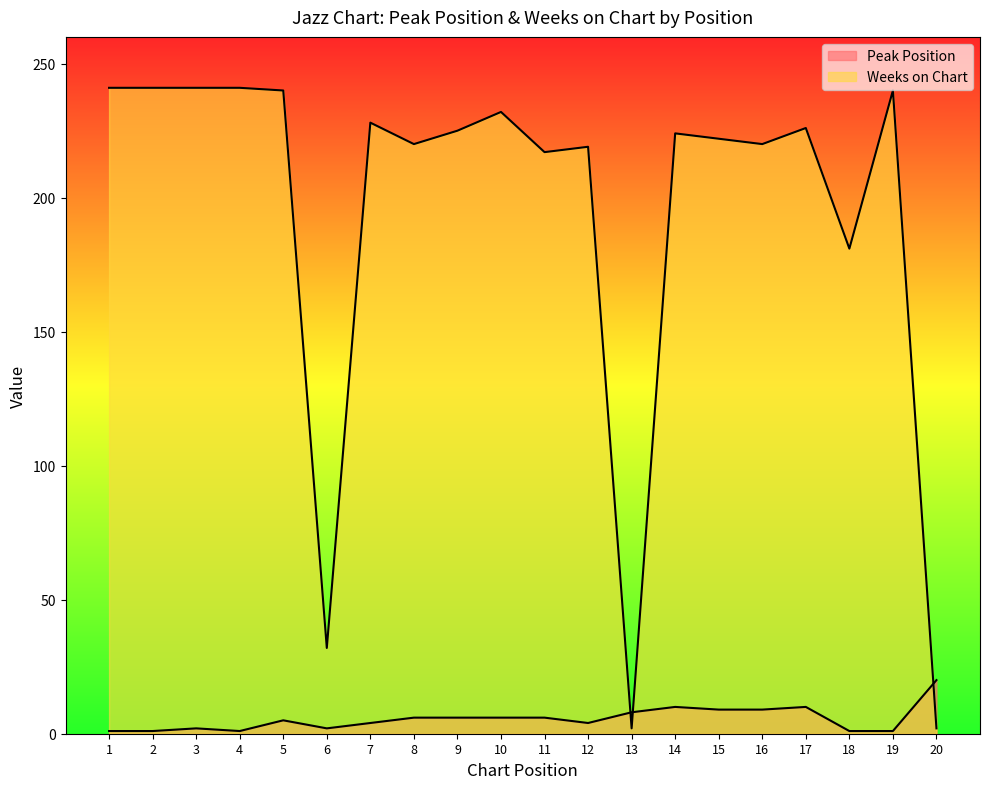

What is the greatest value displayed?

241